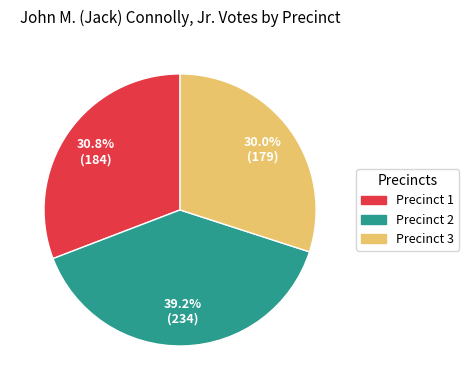

To the nearest percent, what is the difference between the Precinct 2 and Precinct 1 slice percentages?

8%